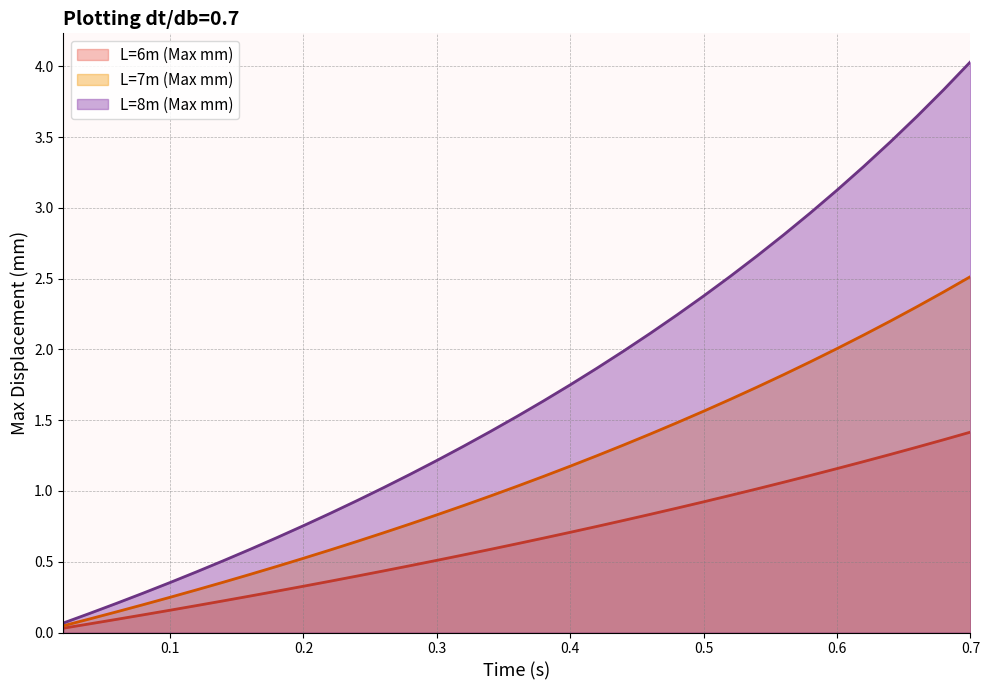

Rank the series by their maximum value, from highest to lowest.

L=8m (Max mm), L=7m (Max mm), L=6m (Max mm)